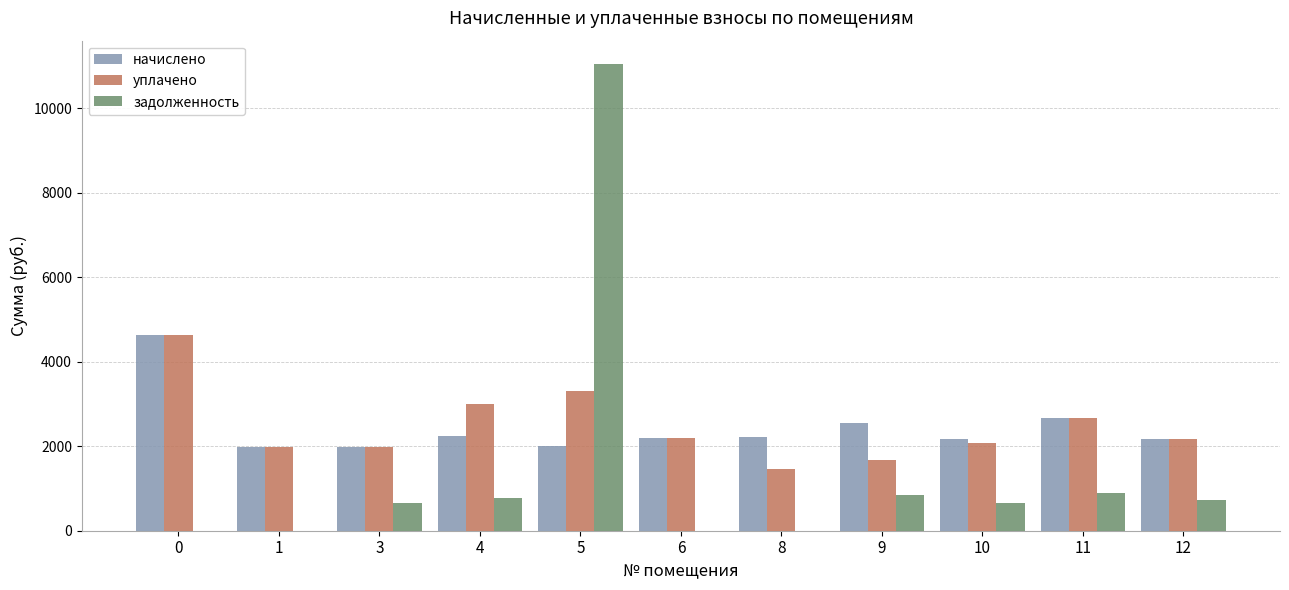

Which series has the largest range (max minus min)?

задолженность